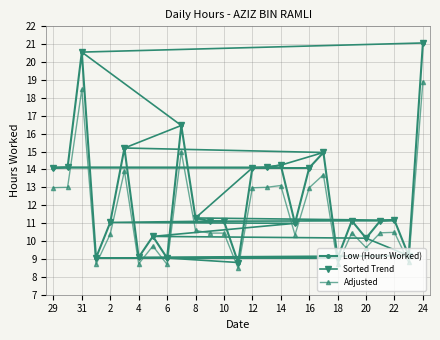

True or false: Adjusted has more than 0 interior local peaks.

True